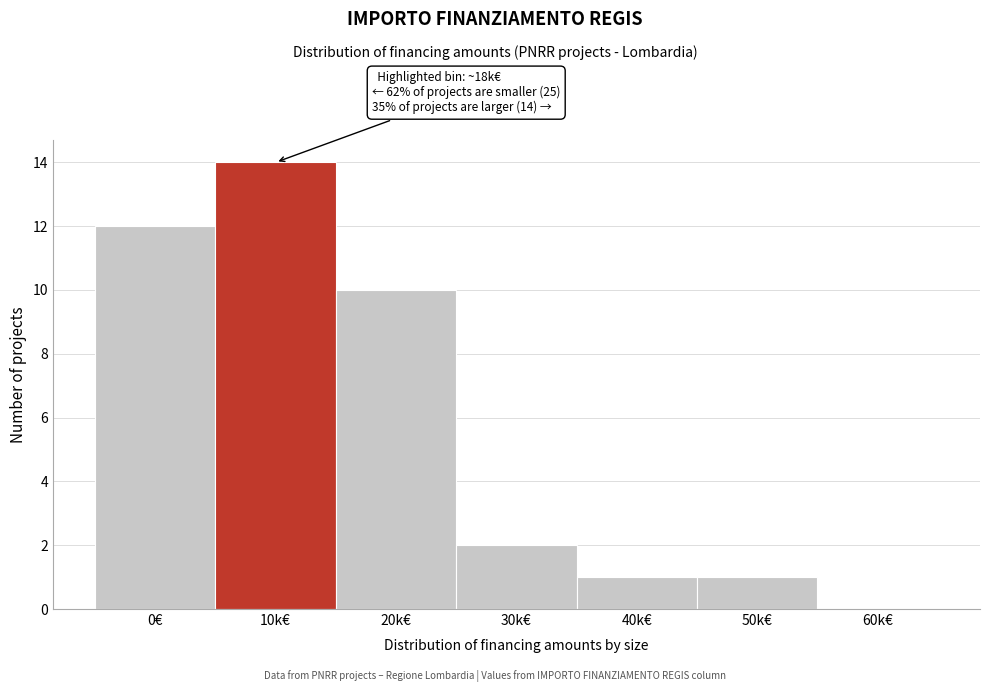

Reading right to left, what are all the values shown in this chart?

60k€=0	50k€=1	40k€=1	30k€=2	20k€=10	10k€=14	0€=12